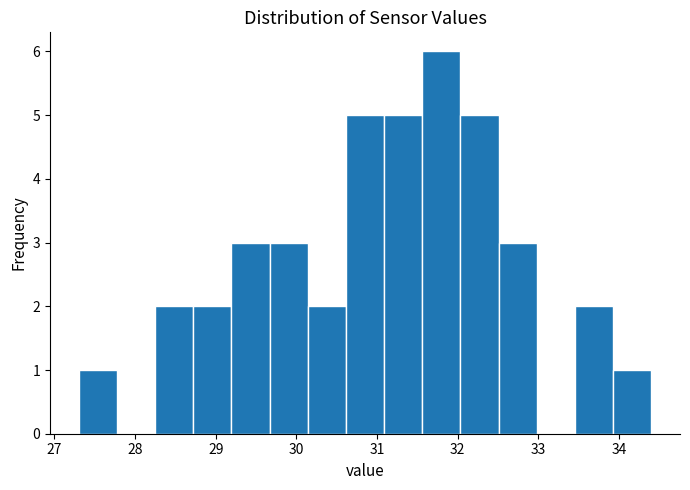

Reading left to right, transcribe this chart: for each bar, give the range it covers on the x-axis and its height. Neither the bar edges nor the heights are printed on the chart, so give them approximately, as read against the axes.

27.3 to 27.8: 1
27.8 to 28.2: 0
28.2 to 28.7: 2
28.7 to 29.2: 2
29.2 to 29.7: 3
29.7 to 30.1: 3
30.1 to 30.6: 2
30.6 to 31.1: 5
31.1 to 31.6: 5
31.6 to 32.0: 6
32.0 to 32.5: 5
32.5 to 33.0: 3
33.0 to 33.5: 0
33.5 to 33.9: 2
33.9 to 34.4: 1